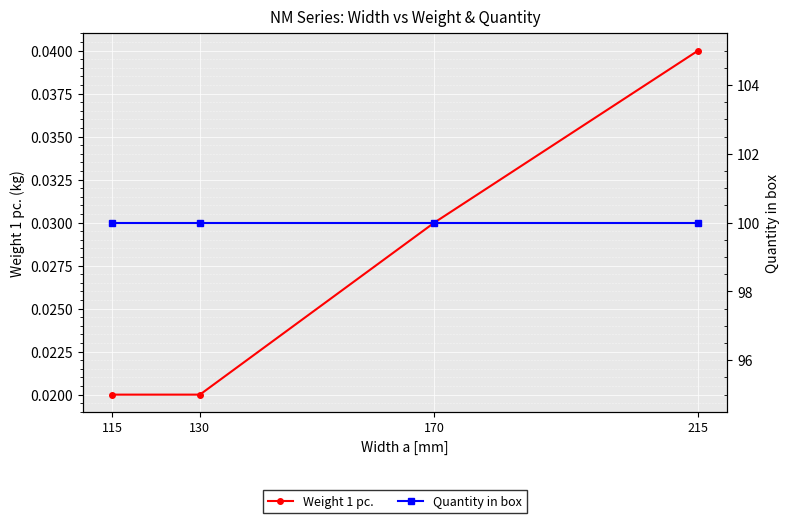

True or false: Quantity in box has more than 0 interior local peaks.

False